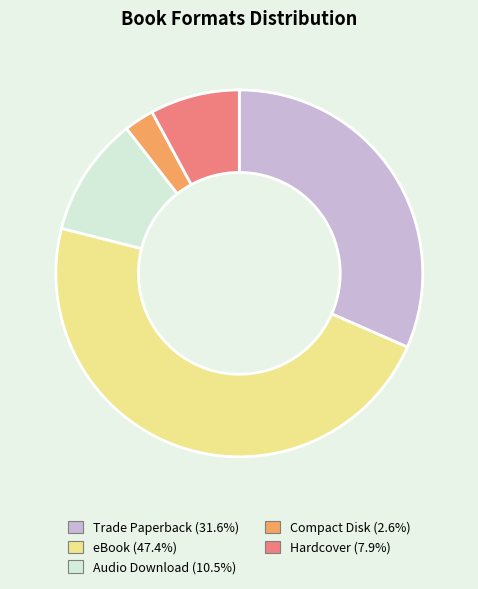

Is it true that Hardcover is 1% of the pie?

False